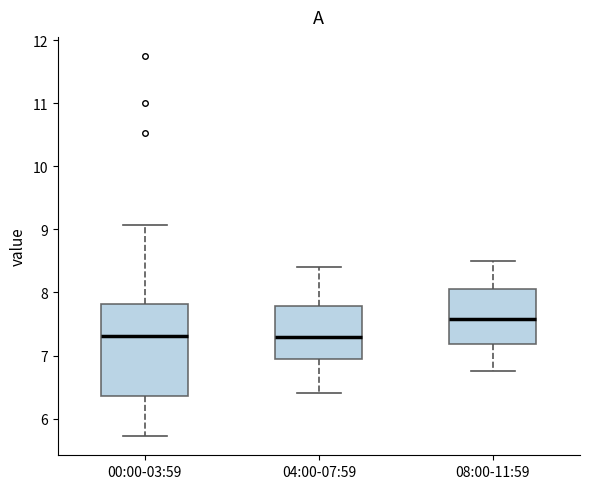

Reading left to right, transcribe this box plot: for each box, give where its median line is, the range the box spans, and where its two whiskers end, as read against the y-axis. The values are not printed on the chart, so give them approximately, as read against the axis.

00:00-03:59: median 7.3, box 6.4 to 7.8, whiskers 5.7 to 9.1
04:00-07:59: median 7.3, box 6.9 to 7.8, whiskers 6.4 to 8.4
08:00-11:59: median 7.6, box 7.2 to 8.1, whiskers 6.8 to 8.5